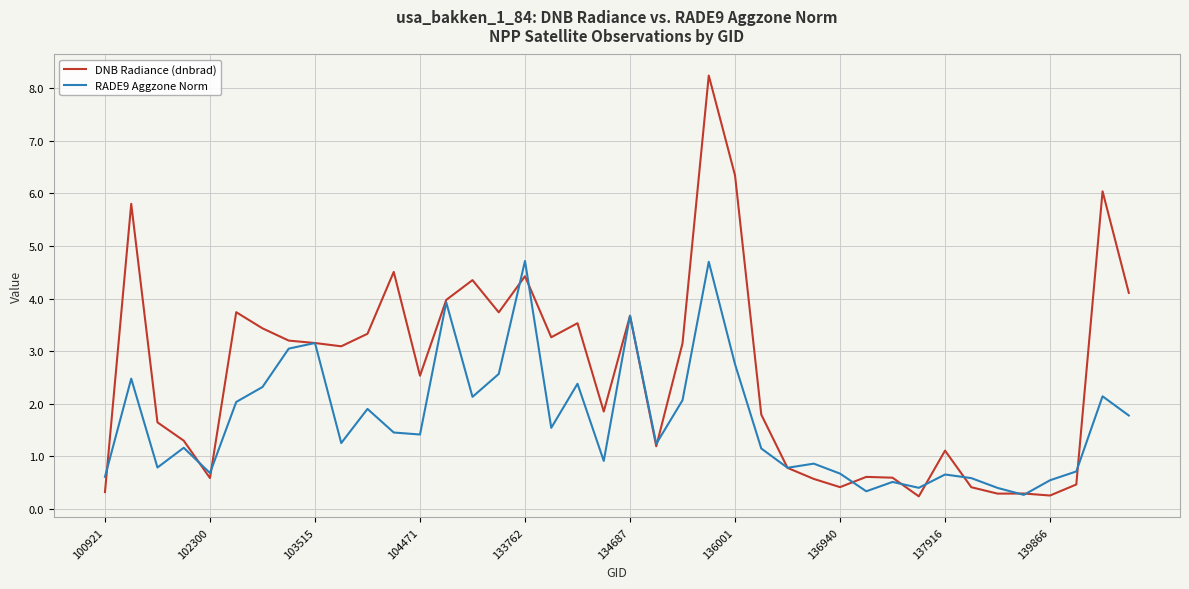

What is the greatest value displayed?

8.2